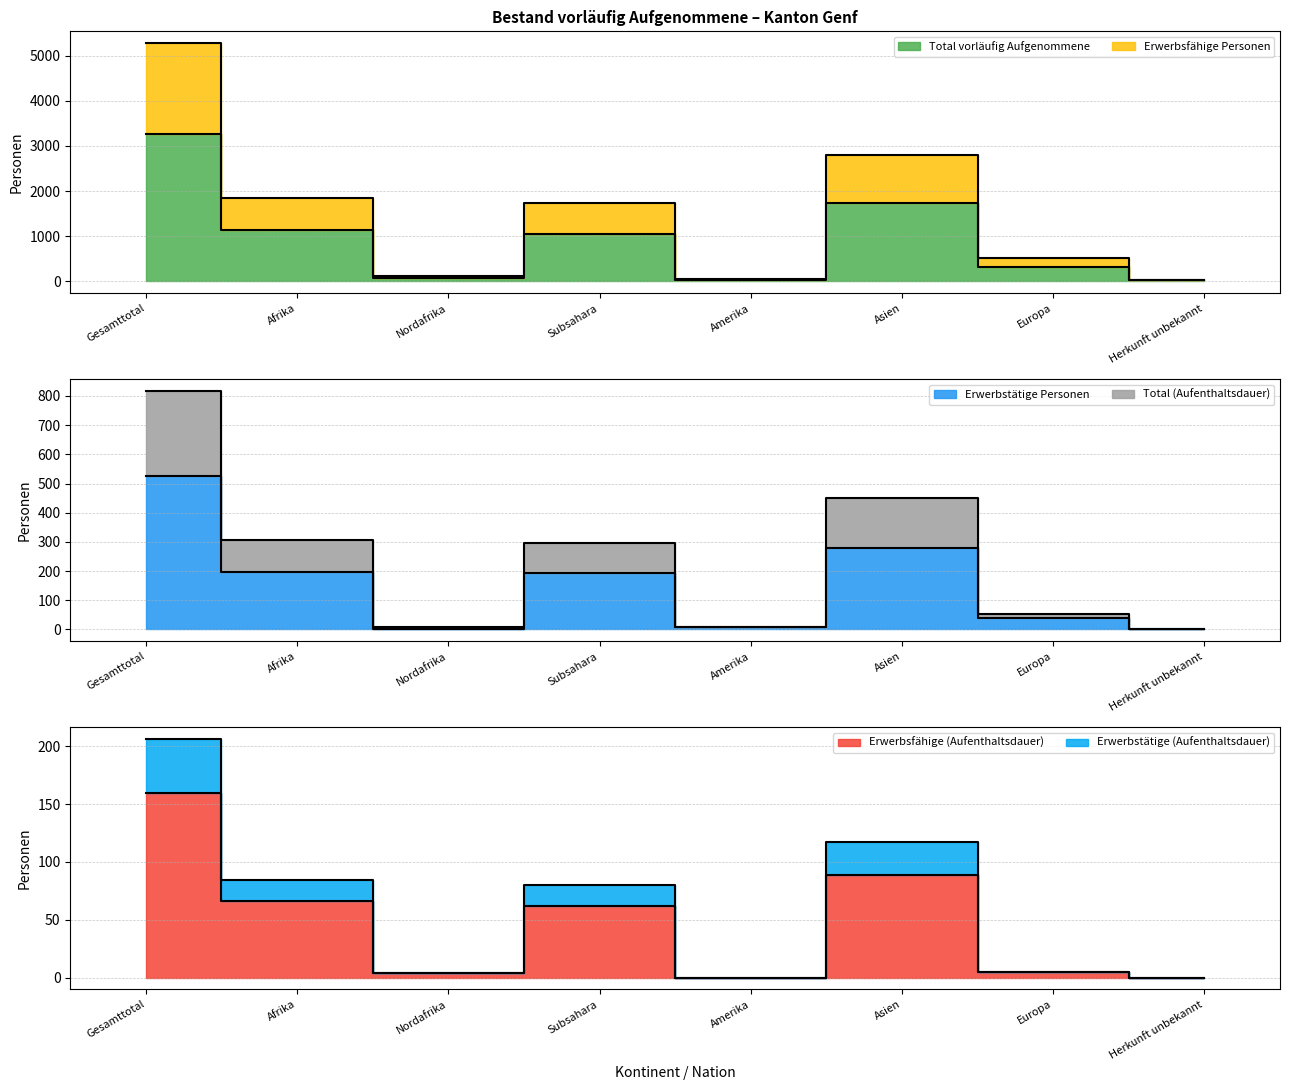

Reading left to right, transcribe all the data shown in this chart.

Total vorläufig Aufgenommene: Gesamttotal=3255	Afrika=1133	Nordafrika=77	Subsahara=1049	Amerika=41	Asien=1733	Europa=323	Herkunft unbekannt=25
Erwerbsfähige Personen: Gesamttotal=5272	Afrika=1857	Nordafrika=118	Subsahara=1727	Amerika=65	Asien=2793	Europa=515	Herkunft unbekannt=42
Erwerbstätige Personen: Gesamttotal=526	Afrika=198	Nordafrika=3	Subsahara=195	Amerika=7	Asien=280	Europa=40	Herkunft unbekannt=1
Total (Aufenthaltsdauer): Gesamttotal=816	Afrika=307	Nordafrika=9	Subsahara=297	Amerika=7	Asien=449	Europa=52	Herkunft unbekannt=1
Erwerbsfähige (Aufenthaltsdauer): Gesamttotal=160	Afrika=66	Nordafrika=4	Subsahara=62	Amerika=0	Asien=89	Europa=5	Herkunft unbekannt=0
Erwerbstätige (Aufenthaltsdauer): Gesamttotal=206	Afrika=84	Nordafrika=4	Subsahara=80	Amerika=0	Asien=117	Europa=5	Herkunft unbekannt=0